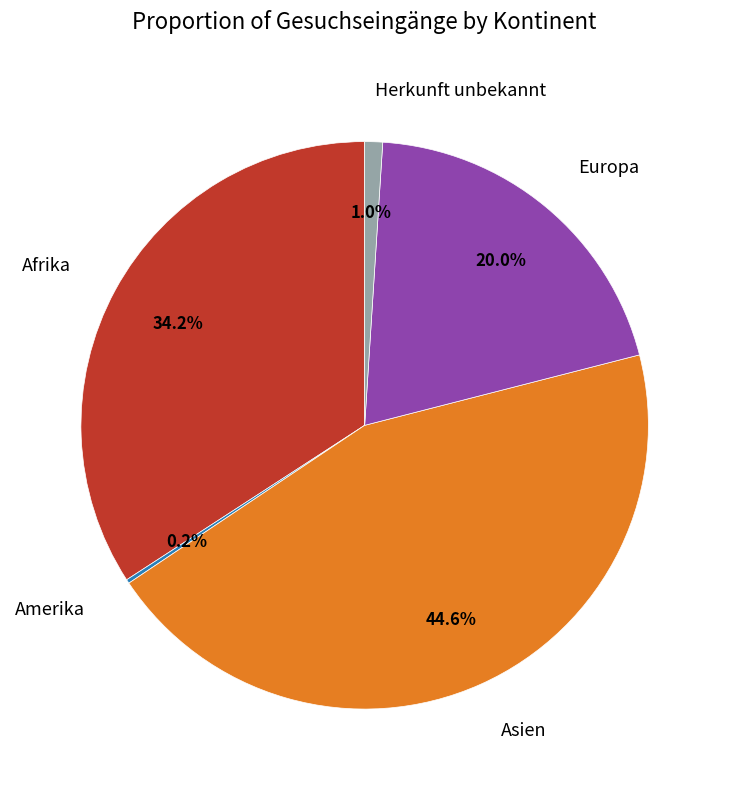

Does Asien account for over 50% of the chart?

No